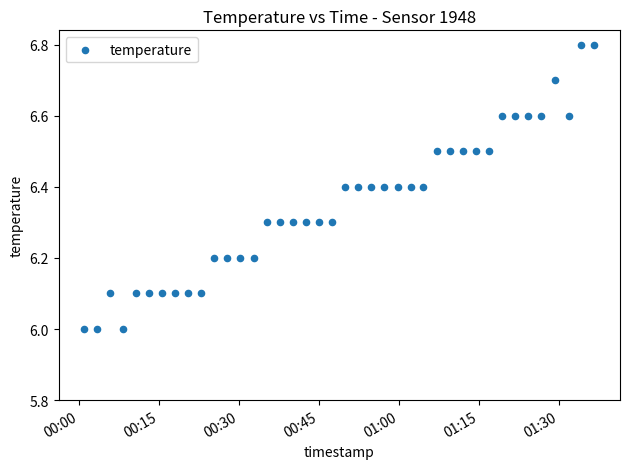

How many points are shown in the scatter plot?

40